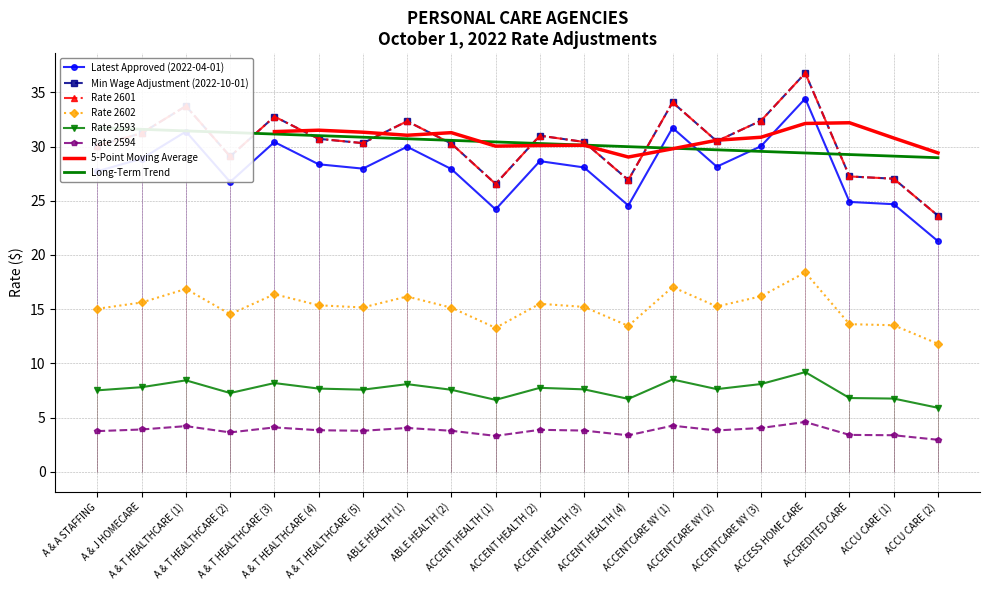

What is the value of the Rate 2594 point at the 8th from the left?

4.0